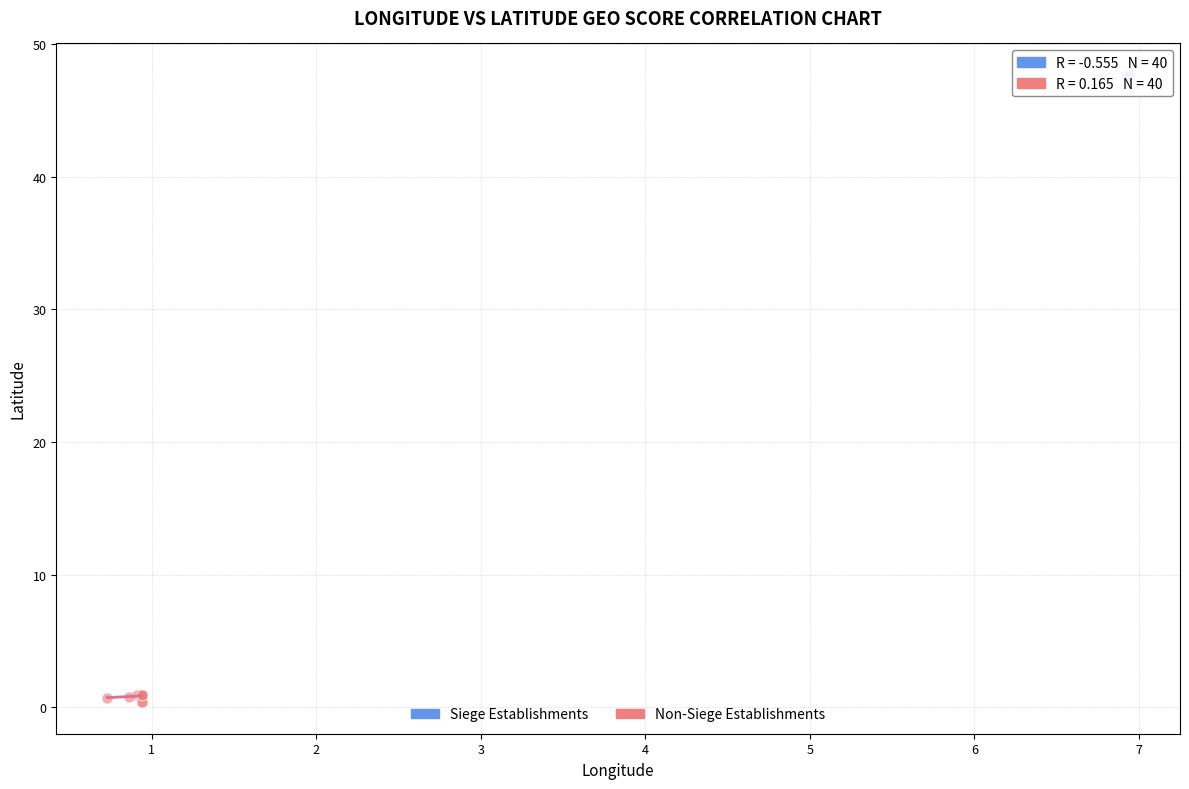

Which series has the largest Y range (max minus min)?

Non-Siege Establishments